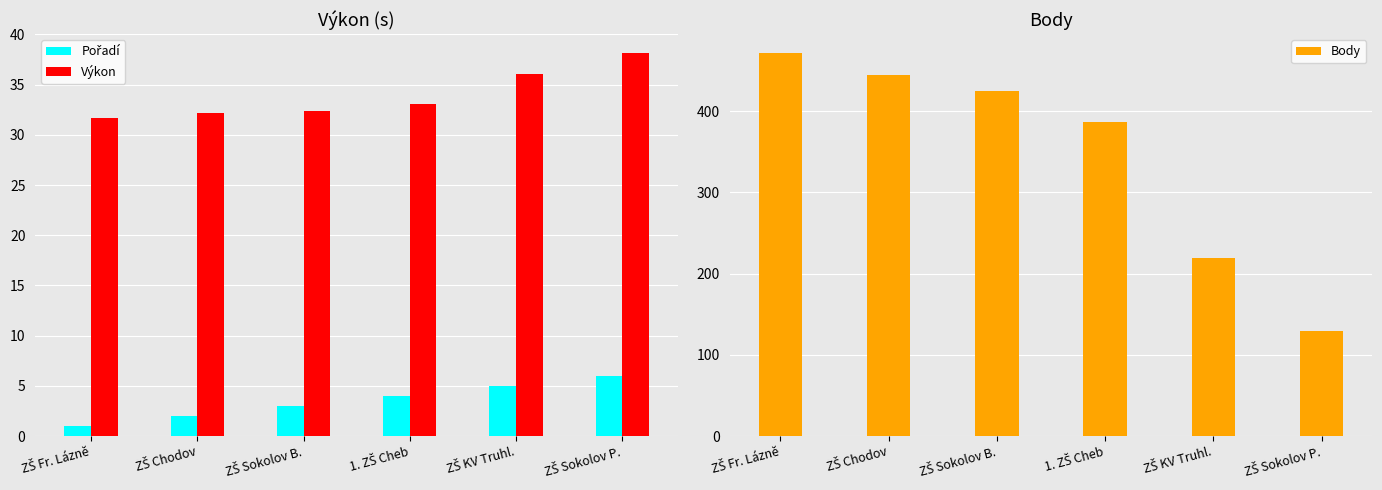

At which category is the sum across all series the highest?

ZŠ Fr. Lázně